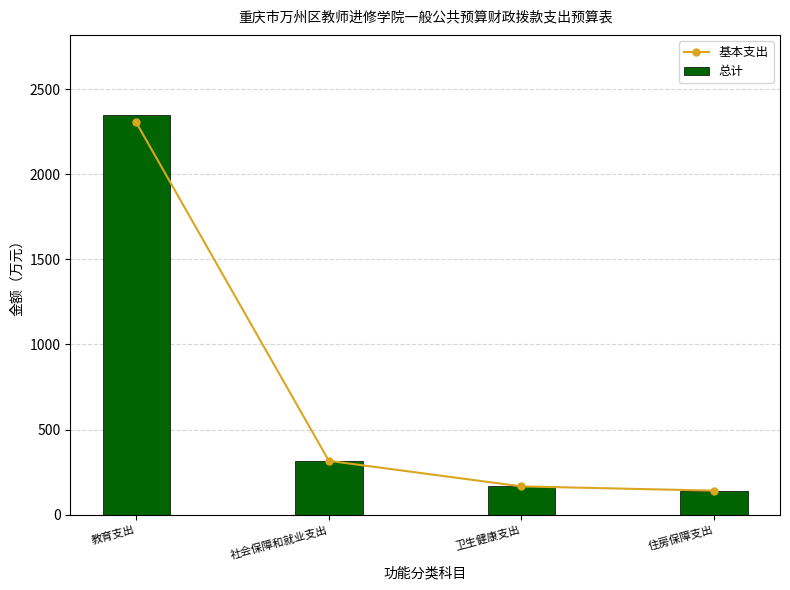

Where does the 总计 series first go above 316?

教育支出